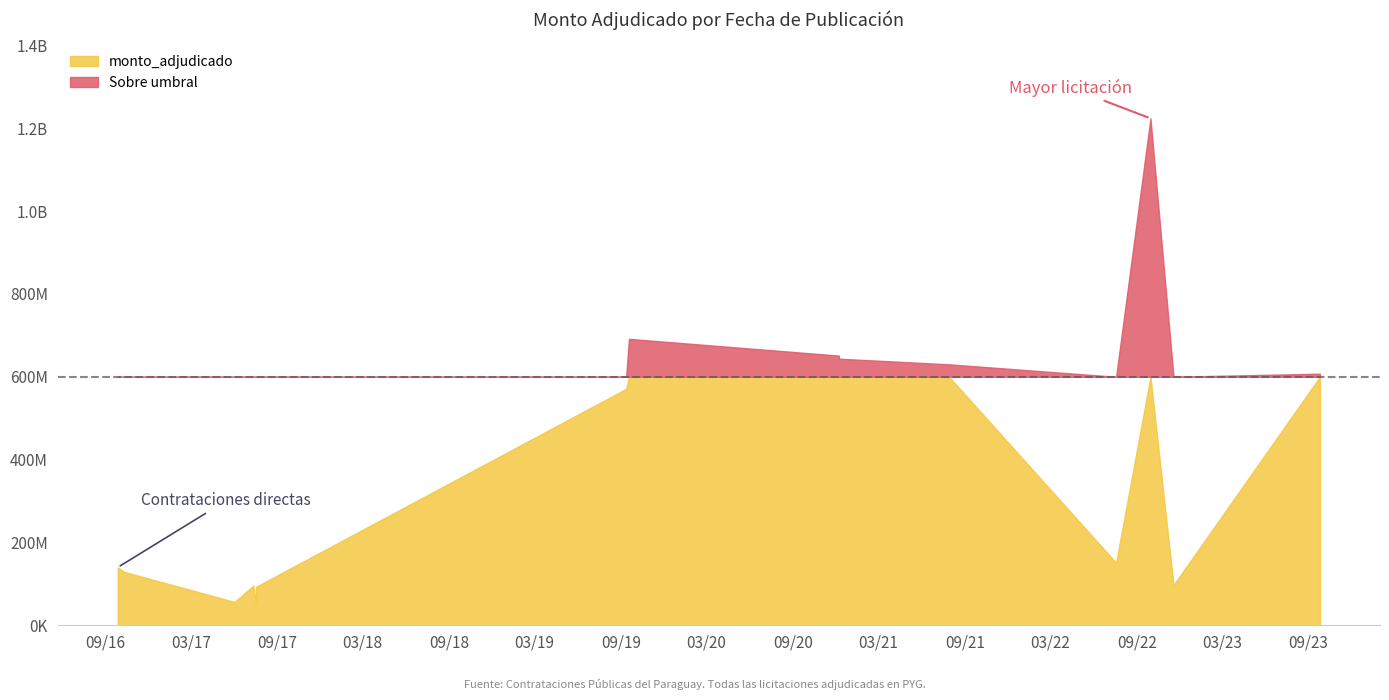

List the labels in order of value, smallest first.

2017-06-02, 2017-07-17, 2017-07-18, 2017-07-12, 2022-11-18, 2016-10-10, 2016-09-27, 2022-07-19, 2019-09-12, 2023-09-25, 2021-07-29, 2020-12-07, 2020-12-07, 2019-09-18, 2022-09-30